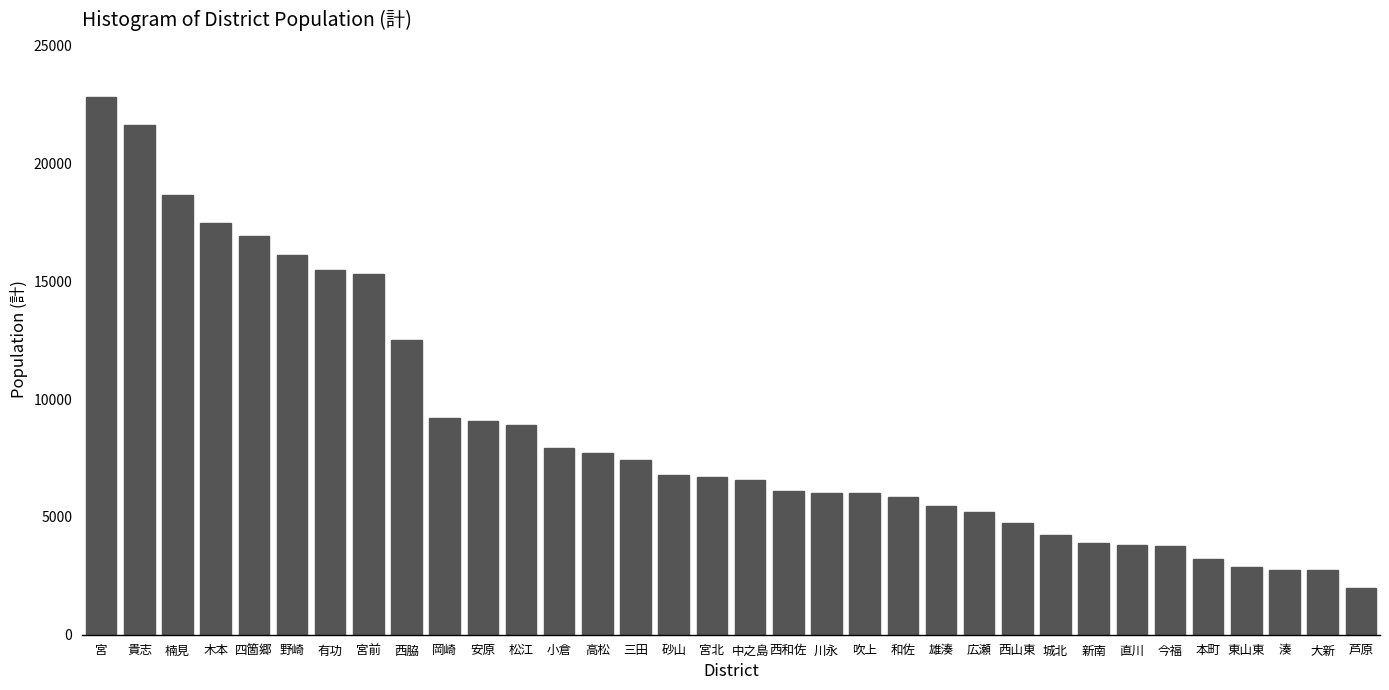

Between 木本 and 宮北, which is larger?

木本